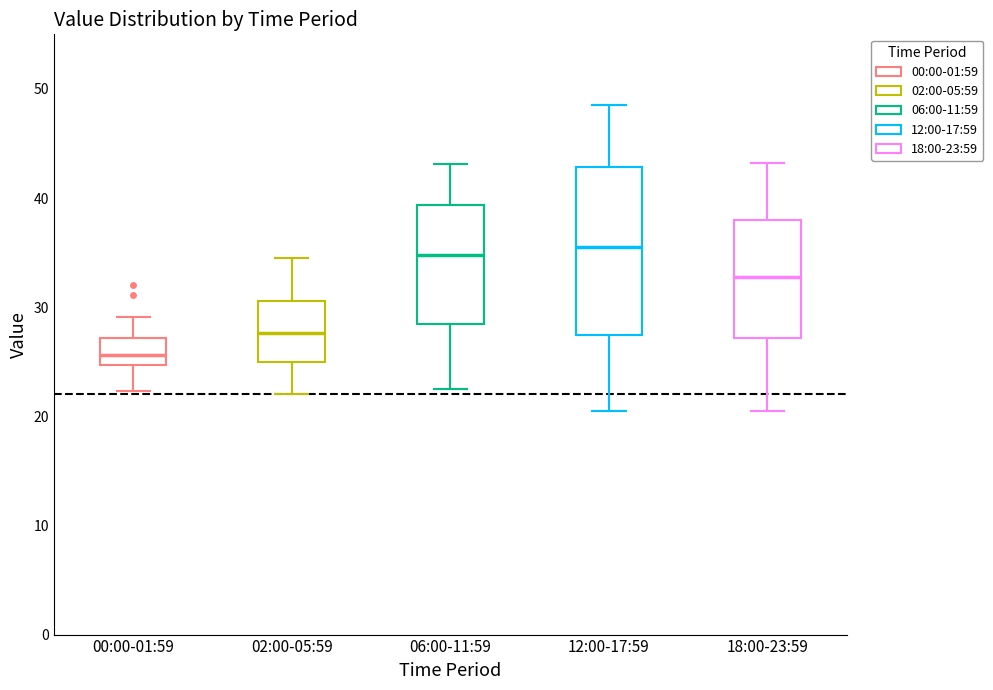

Reading left to right, read every box against the y-axis: the position of its median line, the range the box covers, and the ends of its whiskers. The values are not printed on the chart, so give them approximately, as read against the axis.

00:00-01:59: median 26, box 25 to 27, whiskers 22 to 29
02:00-05:59: median 28, box 25 to 31, whiskers 22 to 35
06:00-11:59: median 35, box 29 to 39, whiskers 23 to 43
12:00-17:59: median 36, box 27 to 43, whiskers 21 to 49
18:00-23:59: median 33, box 27 to 38, whiskers 21 to 43